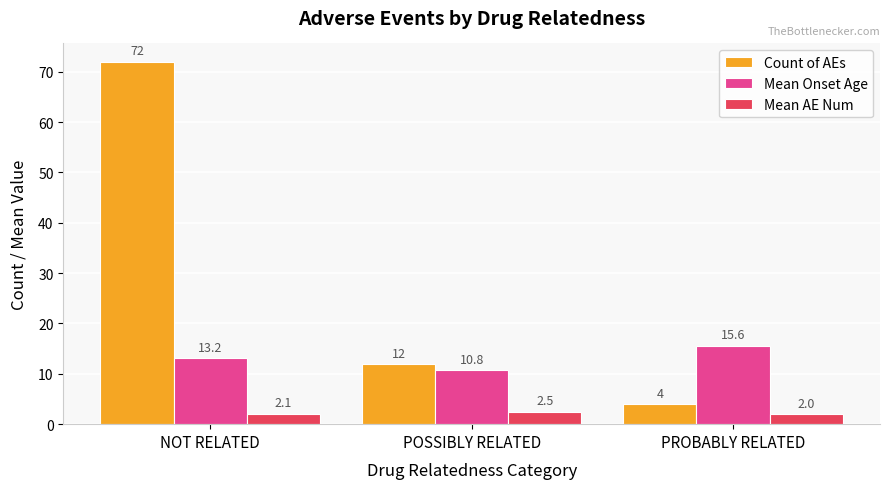

How many series are shown in this chart?

3